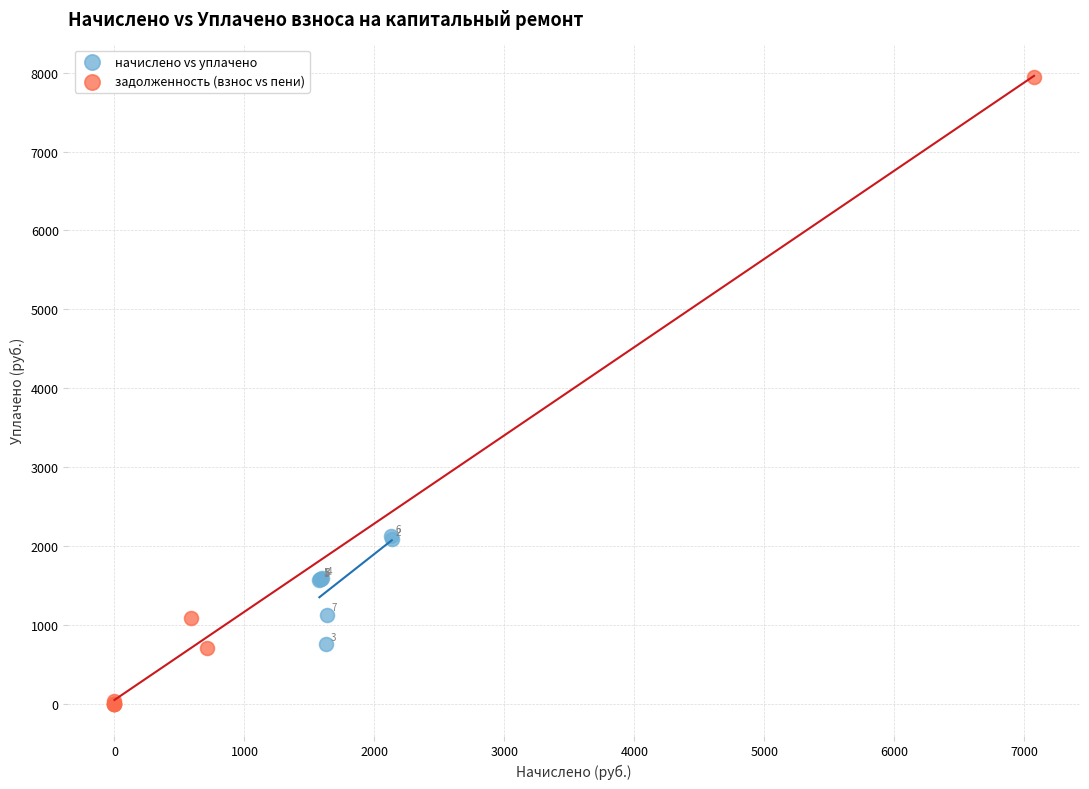

Which series has the widest spread of Y values?

задолженность (взнос vs пени)